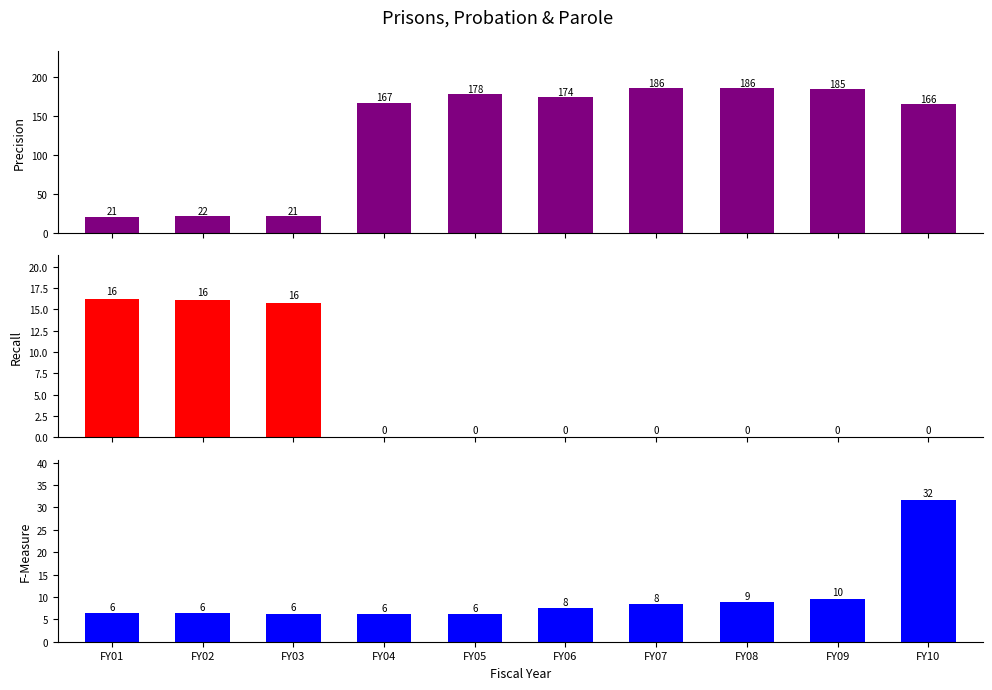

Is the value of Precision at FY03 greater than the value of Recall at FY07?

Yes